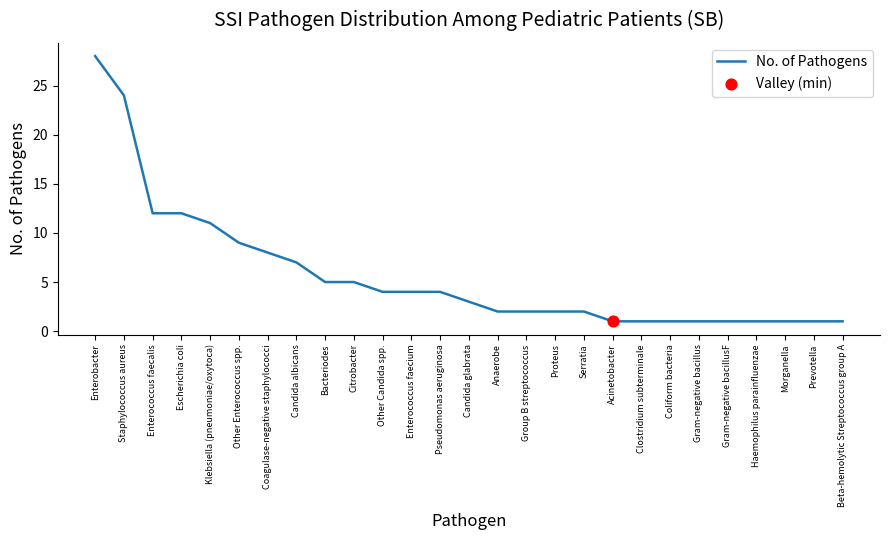

What is the change in value from Candida albicans to Proteus?

-5